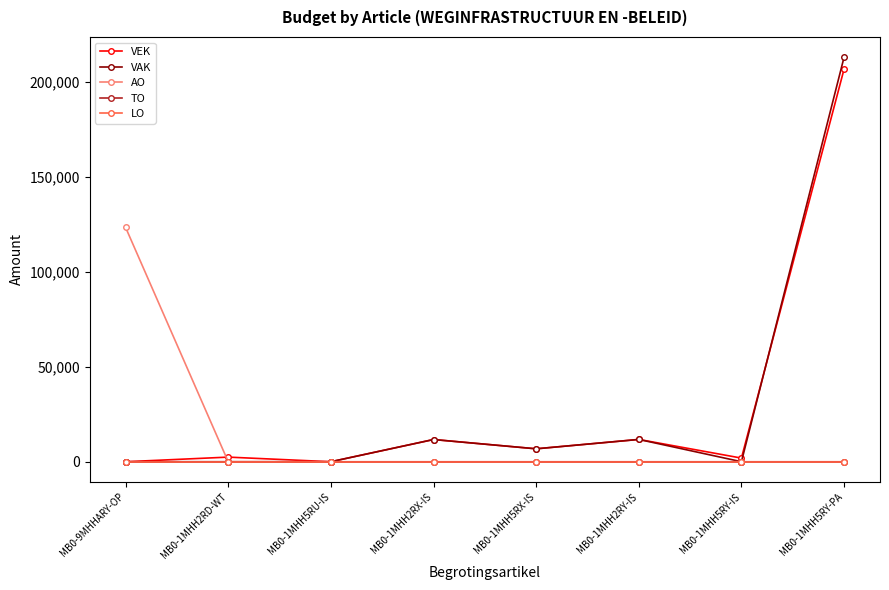

Which series has the largest total across all categories?

VAK